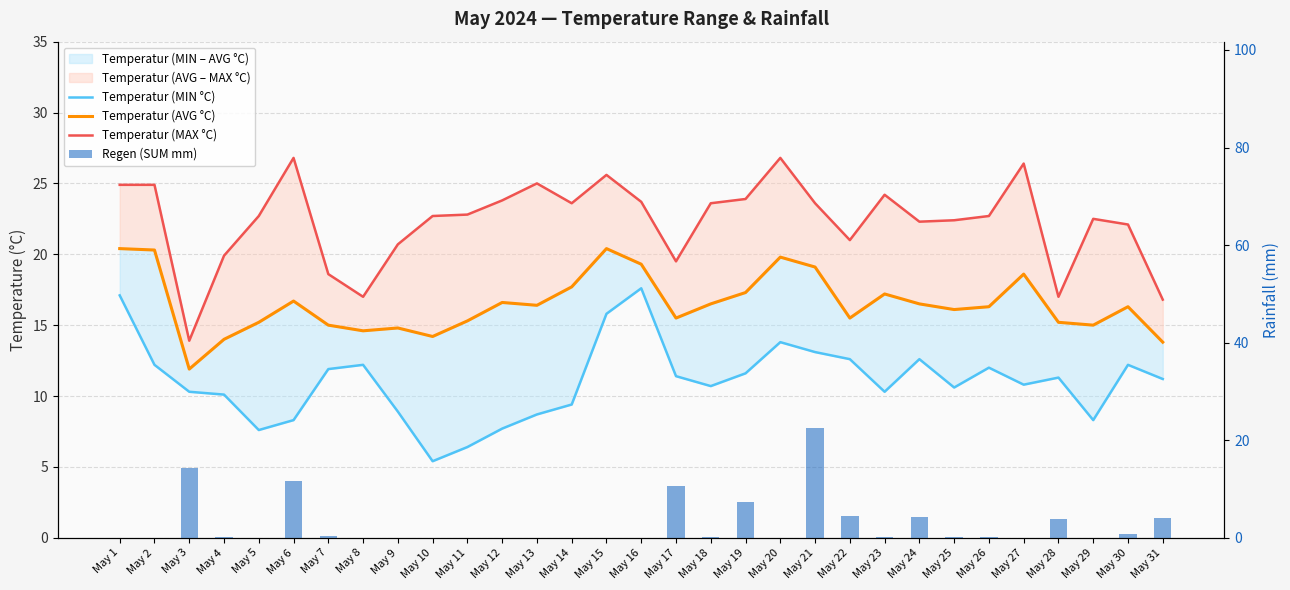

Rank the series at May 22 from highest to lowest value.

Temperatur (MAX °C), Temperatur (AVG °C), Temperatur (MIN °C), Regen (SUM mm)